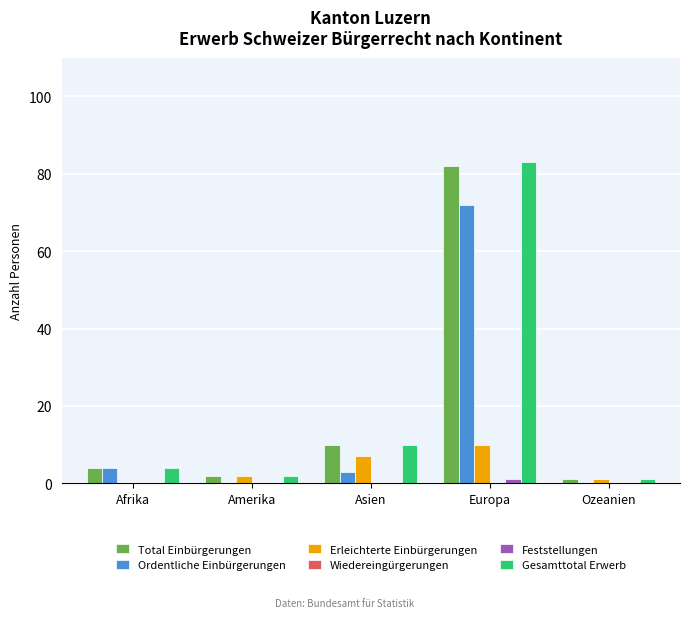

Which series changed the most between Amerika and Europa?

Gesamttotal Erwerb